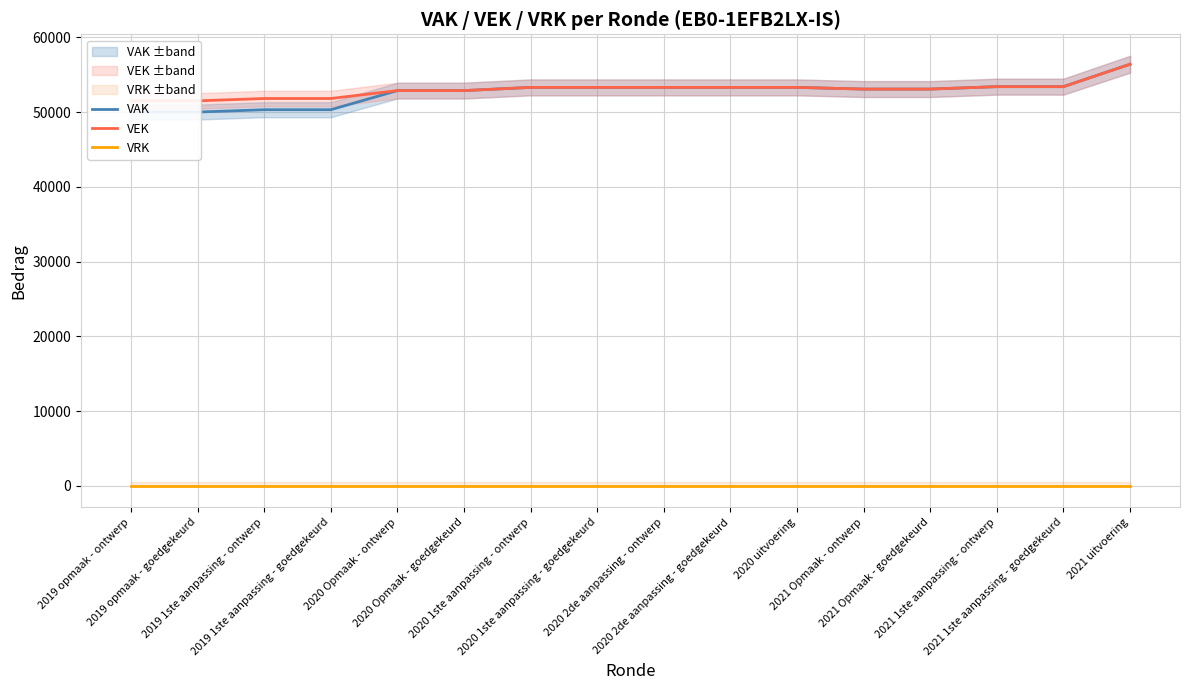

Reading left to right, transcribe all the data shown in this chart.

VAK: 2019 opmaak - ontwerp=50002	2019 opmaak - goedgekeurd=50002	2019 1ste aanpassing - ontwerp=50315	2019 1ste aanpassing - goedgekeurd=50315	2020 Opmaak - ontwerp=52873	2020 Opmaak - goedgekeurd=52873	2020 1ste aanpassing - ontwerp=53302	2020 1ste aanpassing - goedgekeurd=53302	2020 2de aanpassing - ontwerp=53302	2020 2de aanpassing - goedgekeurd=53302	2020 uitvoering=53302	2021 Opmaak - ontwerp=53076	2021 Opmaak - goedgekeurd=53076	2021 1ste aanpassing - ontwerp=53401	2021 1ste aanpassing - goedgekeurd=53401	2021 uitvoering=56401
VEK: 2019 opmaak - ontwerp=51502	2019 opmaak - goedgekeurd=51502	2019 1ste aanpassing - ontwerp=51815	2019 1ste aanpassing - goedgekeurd=51815	2020 Opmaak - ontwerp=52873	2020 Opmaak - goedgekeurd=52873	2020 1ste aanpassing - ontwerp=53302	2020 1ste aanpassing - goedgekeurd=53302	2020 2de aanpassing - ontwerp=53302	2020 2de aanpassing - goedgekeurd=53302	2020 uitvoering=53302	2021 Opmaak - ontwerp=53076	2021 Opmaak - goedgekeurd=53076	2021 1ste aanpassing - ontwerp=53401	2021 1ste aanpassing - goedgekeurd=53401	2021 uitvoering=56401
VRK: 2019 opmaak - ontwerp=0	2019 opmaak - goedgekeurd=0	2019 1ste aanpassing - ontwerp=0	2019 1ste aanpassing - goedgekeurd=0	2020 Opmaak - ontwerp=0	2020 Opmaak - goedgekeurd=0	2020 1ste aanpassing - ontwerp=0	2020 1ste aanpassing - goedgekeurd=0	2020 2de aanpassing - ontwerp=0	2020 2de aanpassing - goedgekeurd=0	2020 uitvoering=0	2021 Opmaak - ontwerp=0	2021 Opmaak - goedgekeurd=0	2021 1ste aanpassing - ontwerp=0	2021 1ste aanpassing - goedgekeurd=0	2021 uitvoering=0